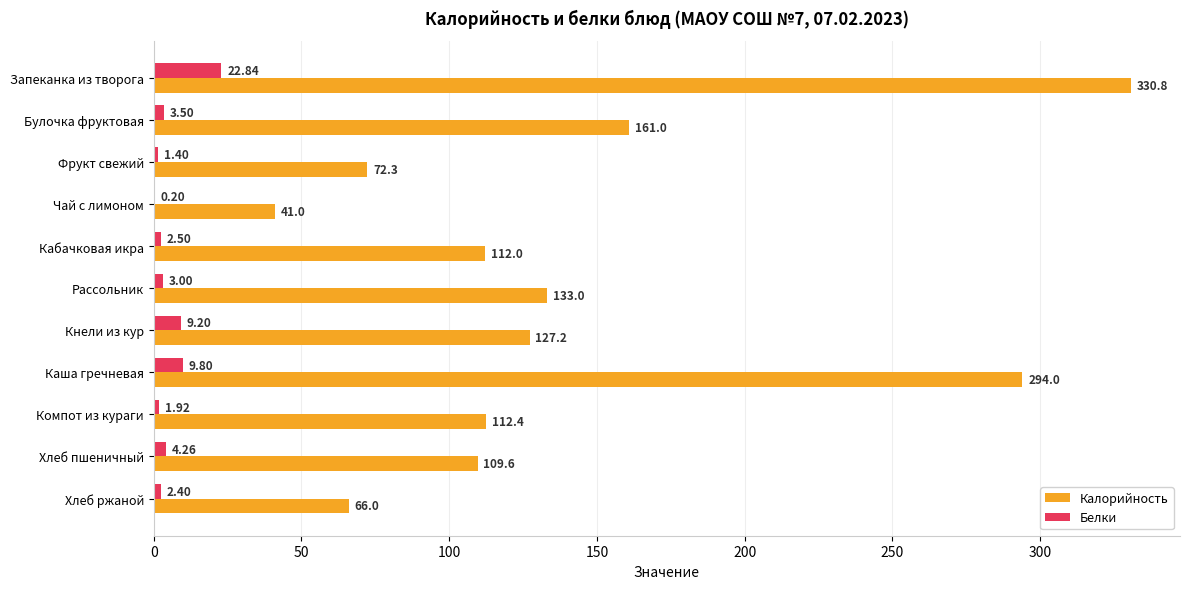

At which label does Белки reach its peak?

Запеканка из творога